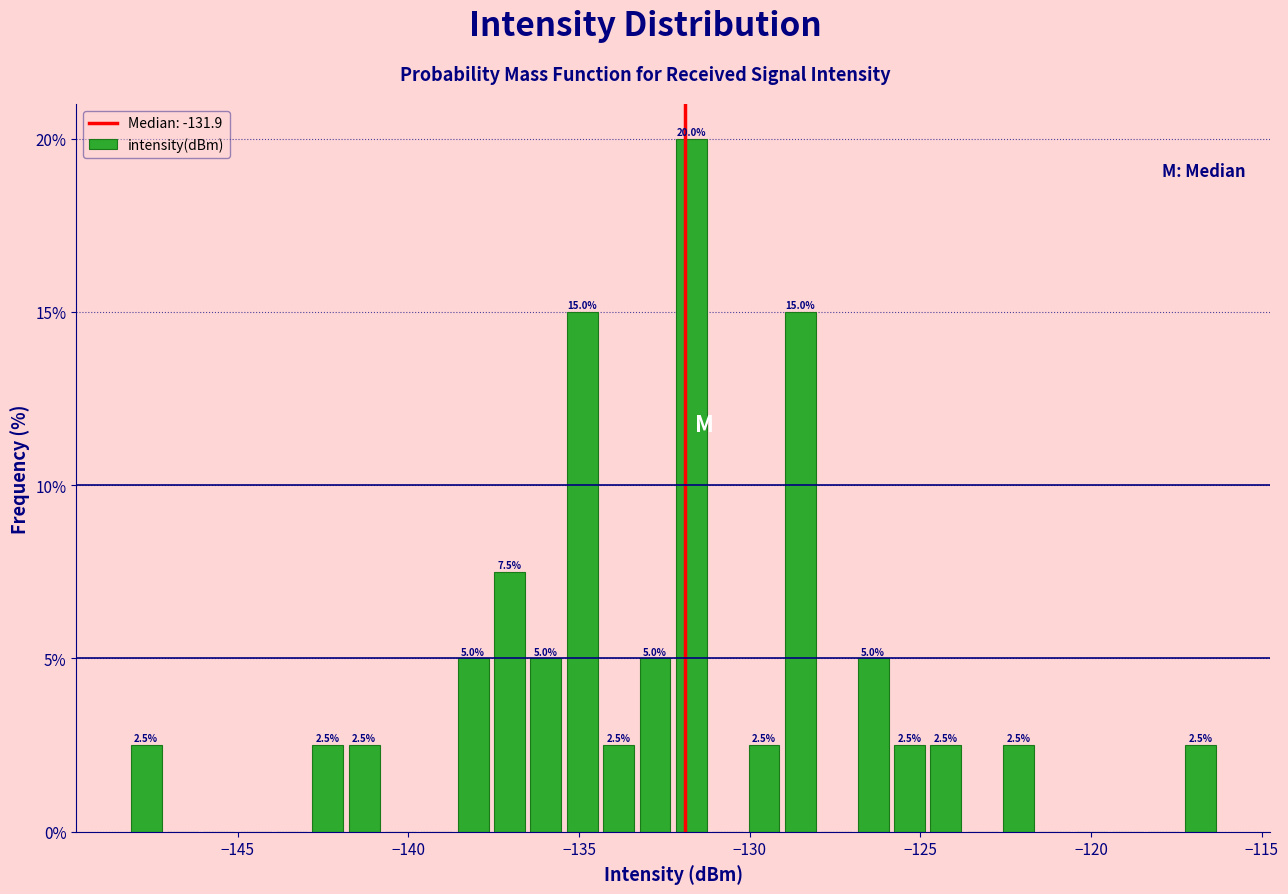

Read against the x-axis, roughly where is the centre of the tallest bar?

-131.5